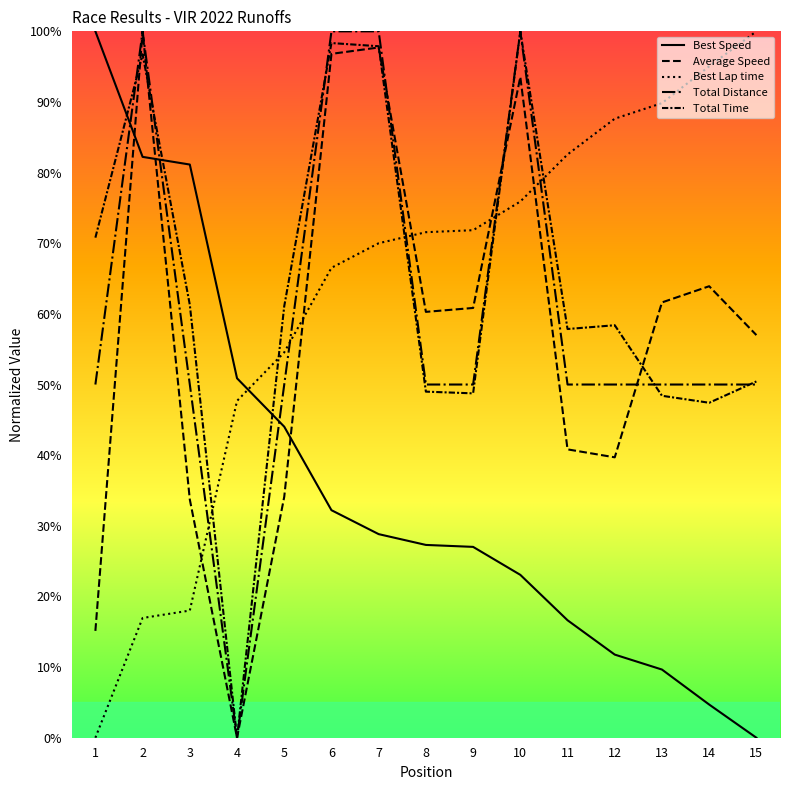

Does the chart have visible grid lines?

No